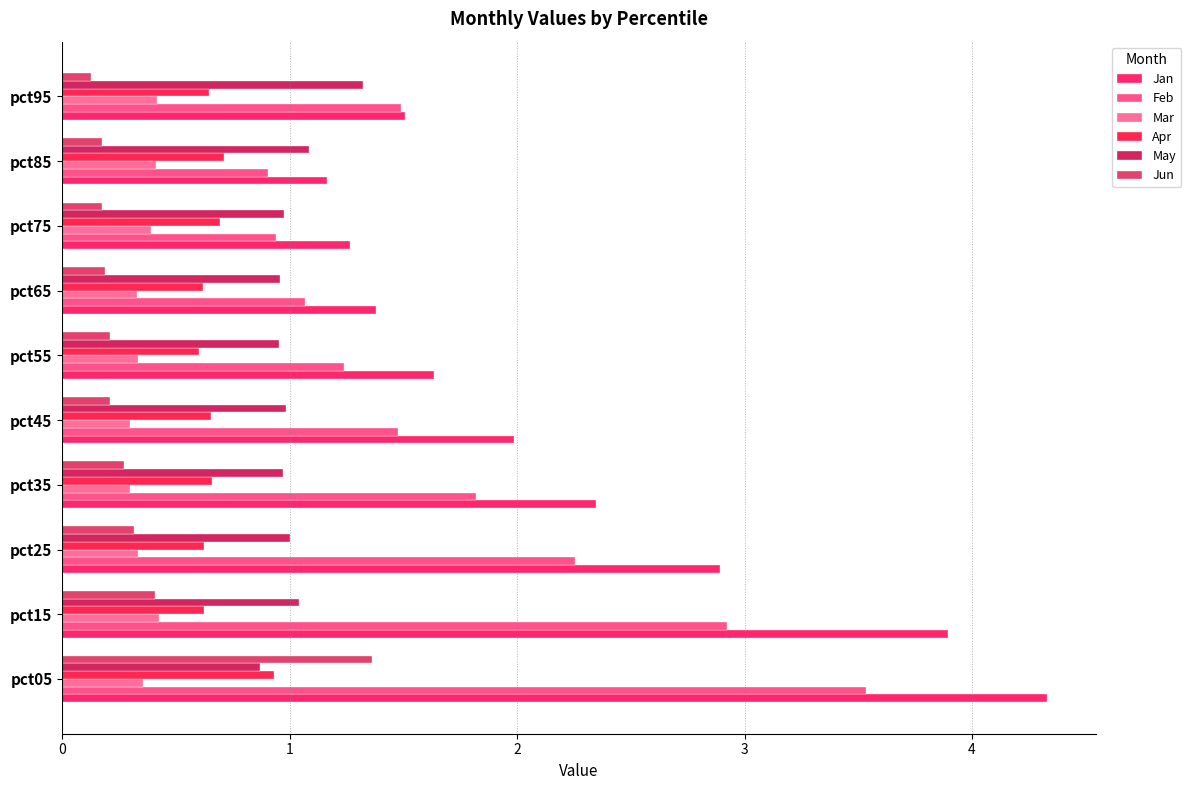

List the series in order of their peak value, highest first.

Jan, Feb, Jun, May, Apr, Mar